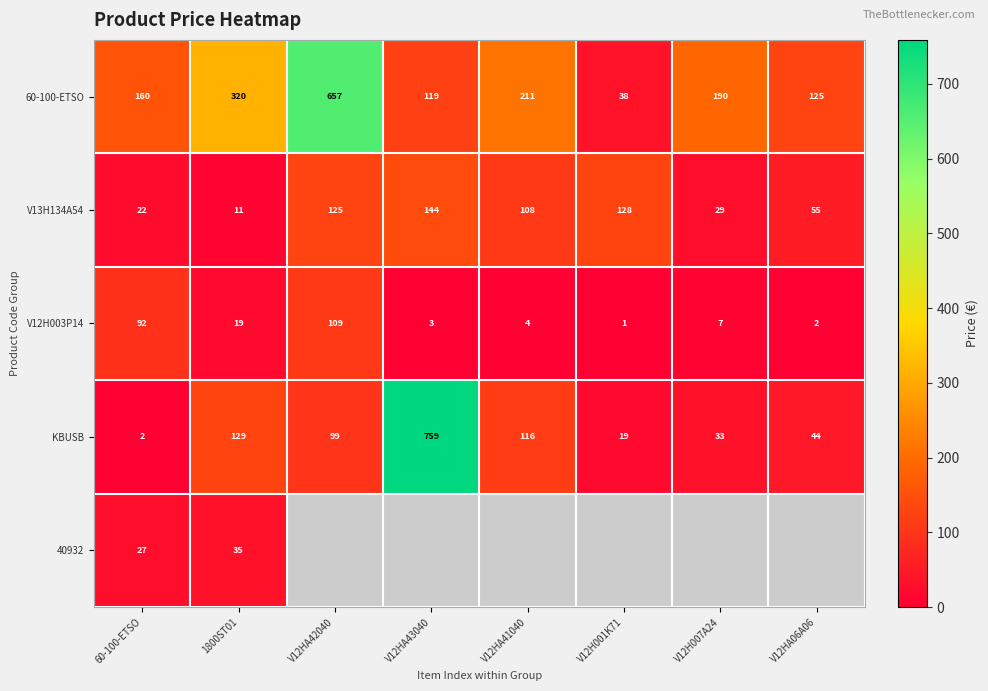

What is the difference between the KBUSB values at V12H001K71 and V12HA43040?

740